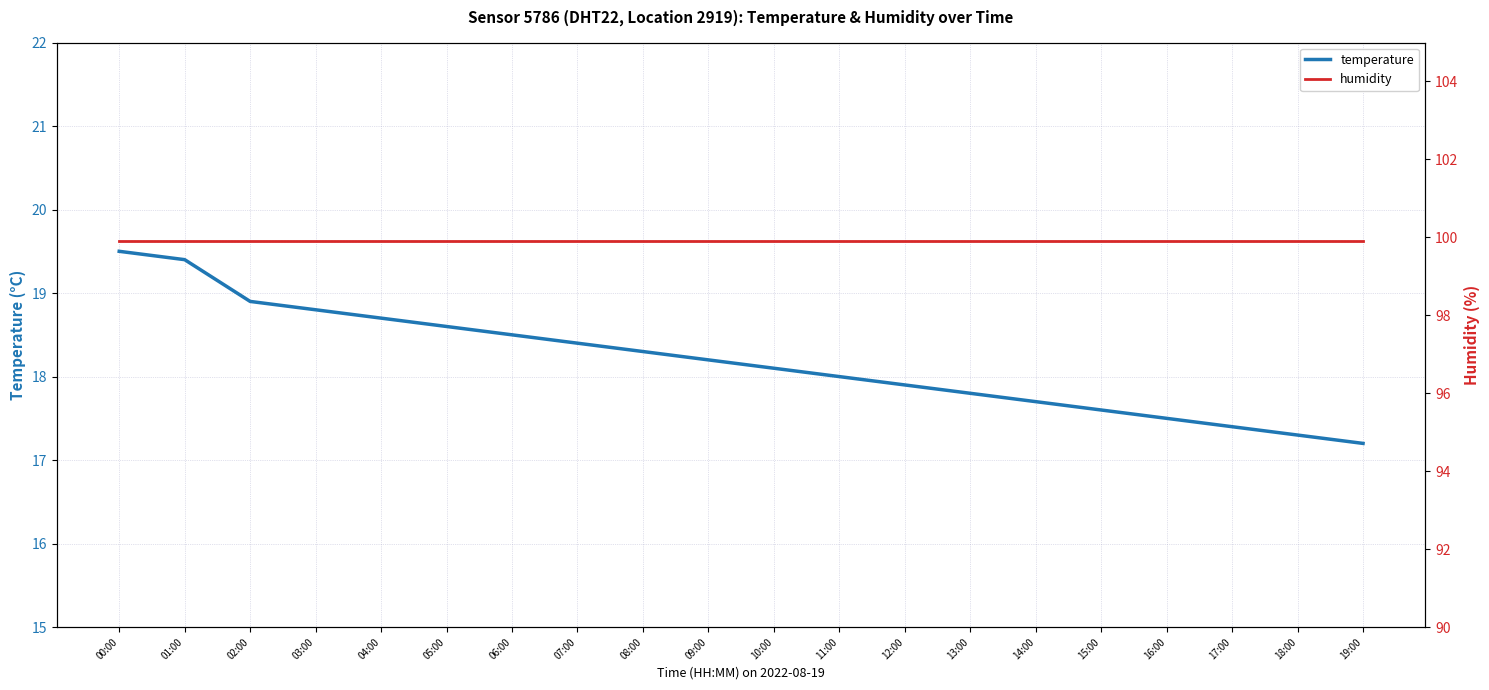

The humidity series shows 99.9 at 16:00. True or false?

True